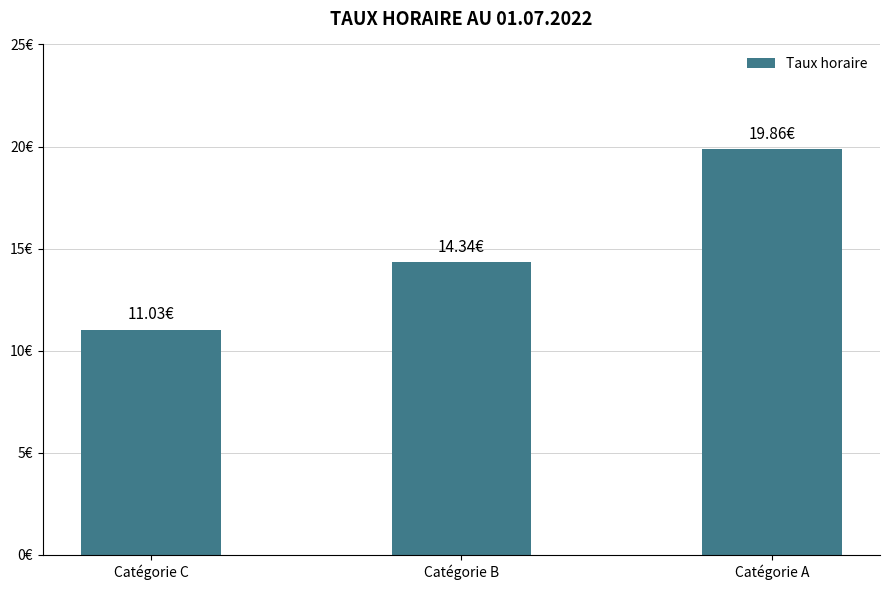

Which label corresponds to the smallest value in the chart?

Catégorie C